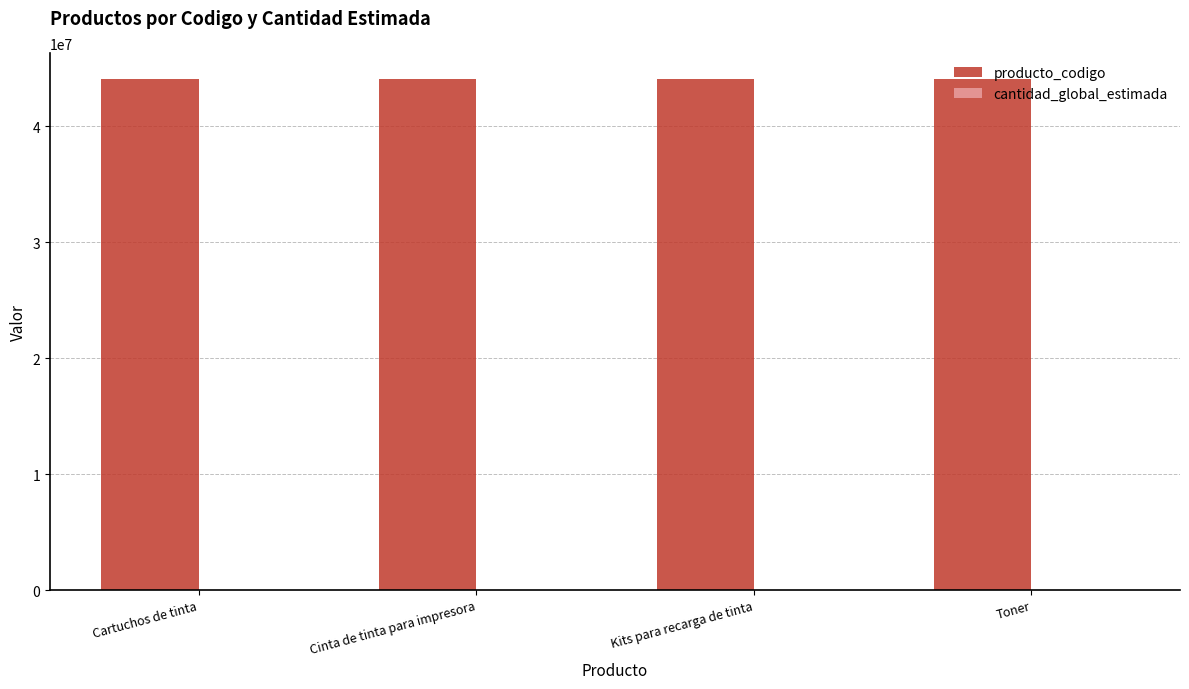

What is the highest value of the producto_codigo series?

44103116